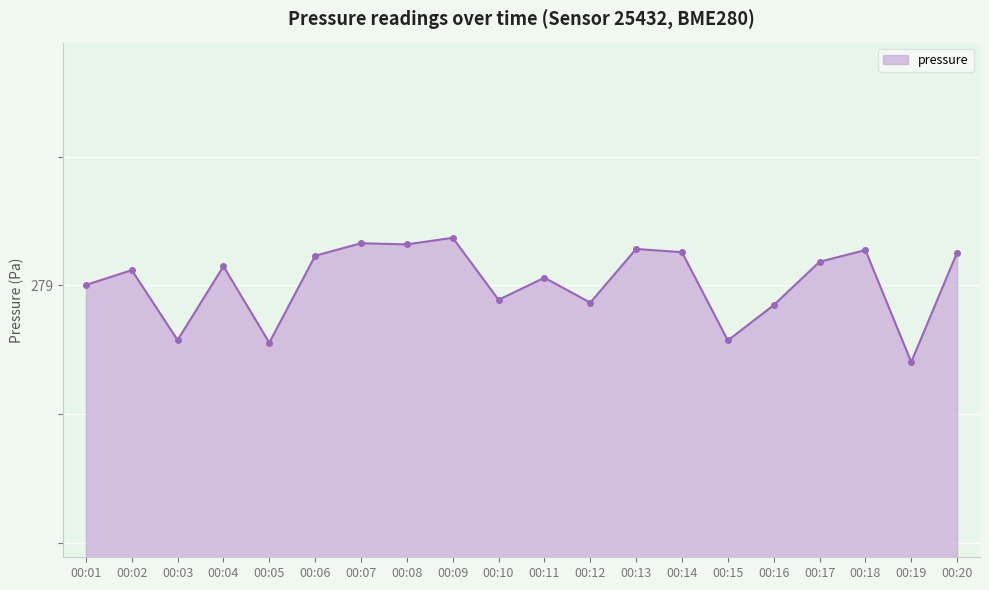

Rank the categories by value from lowest to highest.

00:19, 00:05, 00:15, 00:03, 00:16, 00:12, 00:10, 00:01, 00:11, 00:02, 00:04, 00:17, 00:06, 00:20, 00:14, 00:18, 00:13, 00:08, 00:07, 00:09